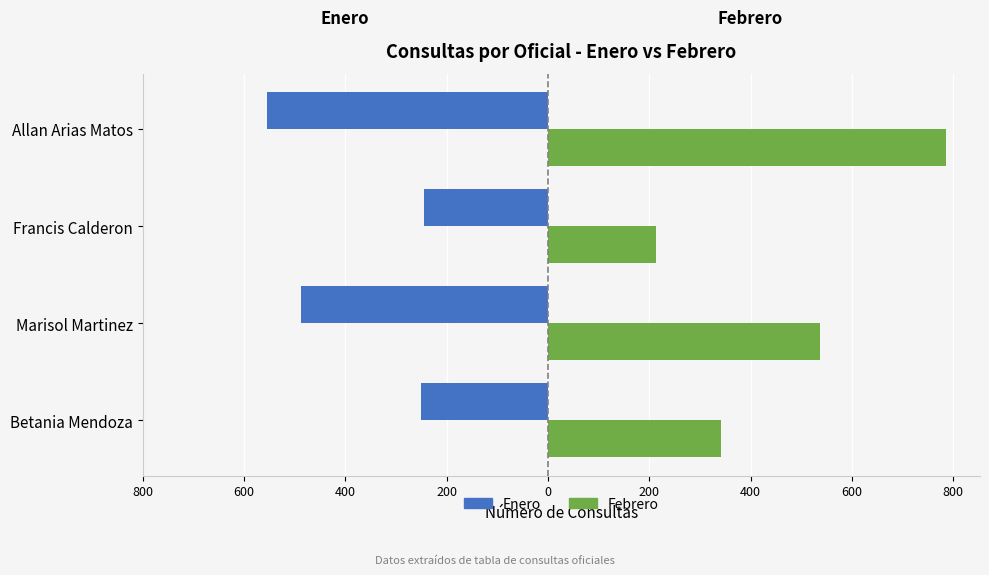

What is the average value of the Enero series?

-384